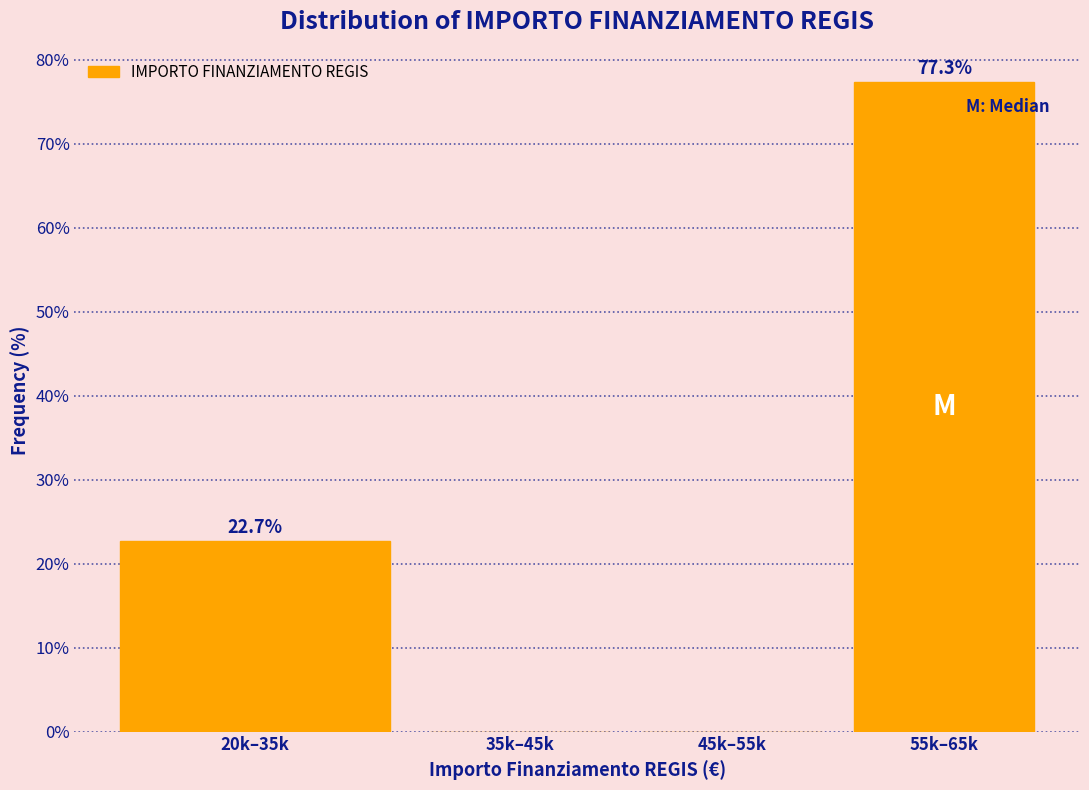

Reading left to right, extract all data points from this chart.

20k–35k=22.7	35k–45k=0.0	45k–55k=0.0	55k–65k=77.3